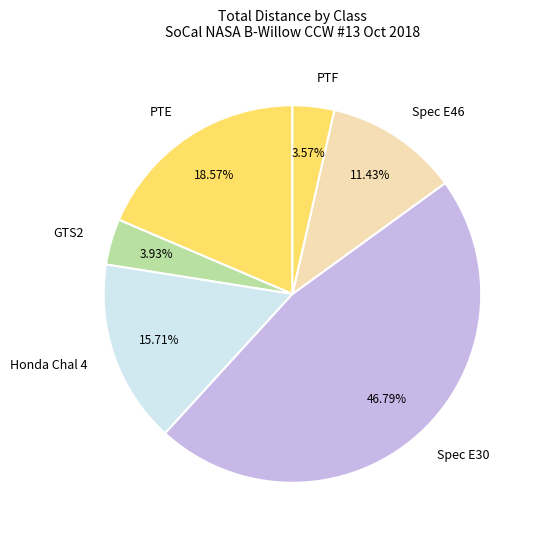

How many segments does this pie chart have?

6